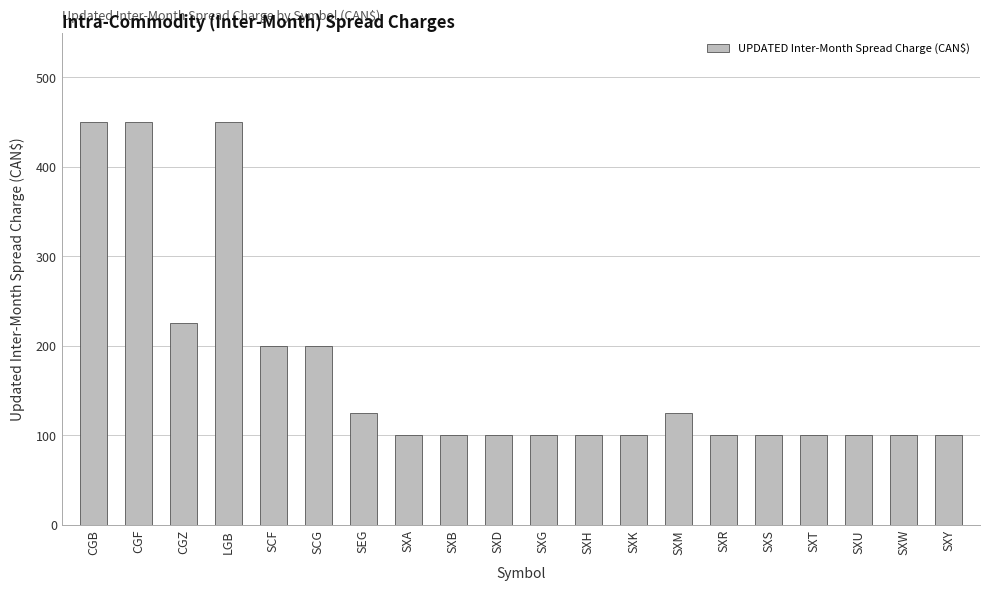

Which has a higher value, CGF or CGZ?

CGF